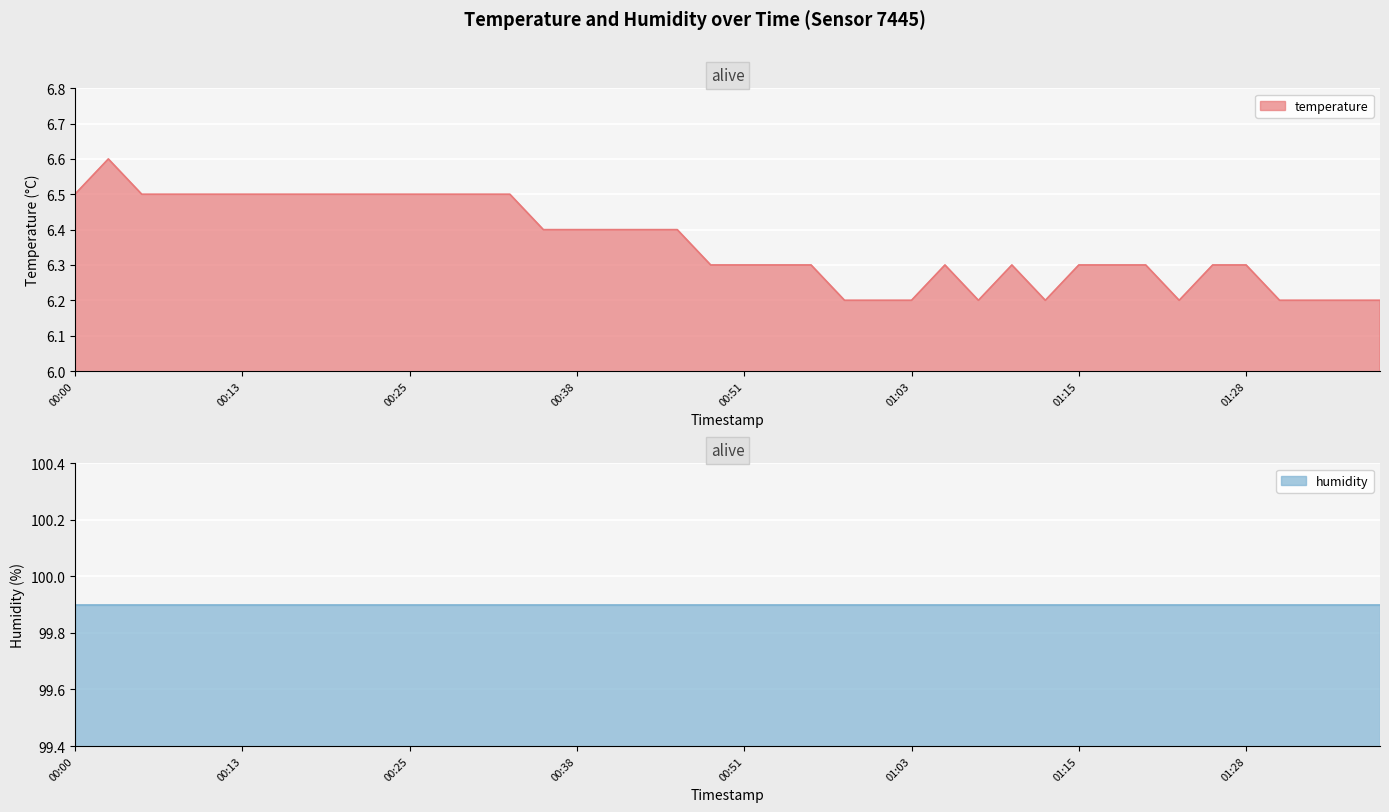

Reading left to right, what are all the values shown in this chart?

6.5	6.6	6.5	6.5	6.5	6.5	6.5	6.5	6.5	6.5	6.5	6.5	6.5	6.5	6.4	6.4	6.4	6.4	6.4	6.3	6.3	6.3	6.3	6.2	6.2	6.2	6.3	6.2	6.3	6.2	6.3	6.3	6.3	6.2	6.3	6.3	6.2	6.2	6.2	6.2